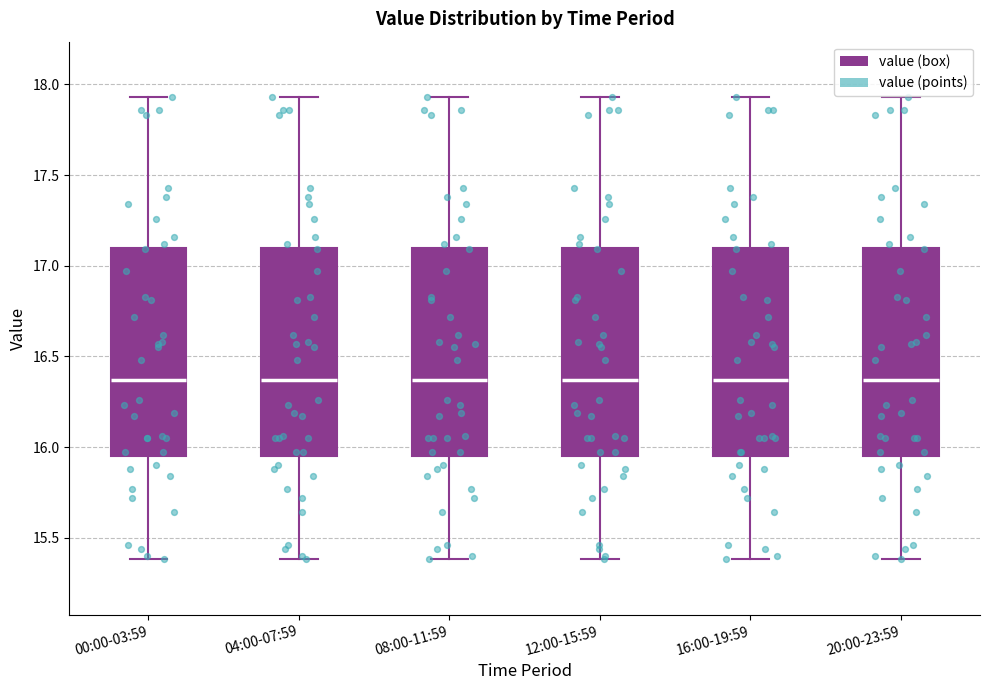

Reading left to right, read every box against the y-axis: the position of its median line, the range the box covers, and the ends of its whiskers. The values are not printed on the chart, so give them approximately, as read against the axis.

00:00-03:59: median 16.35, box 15.95 to 17.10, whiskers 15.40 to 17.95
04:00-07:59: median 16.35, box 15.95 to 17.10, whiskers 15.40 to 17.95
08:00-11:59: median 16.35, box 15.95 to 17.10, whiskers 15.40 to 17.95
12:00-15:59: median 16.35, box 15.95 to 17.10, whiskers 15.40 to 17.95
16:00-19:59: median 16.35, box 15.95 to 17.10, whiskers 15.40 to 17.95
20:00-23:59: median 16.35, box 15.95 to 17.10, whiskers 15.40 to 17.95